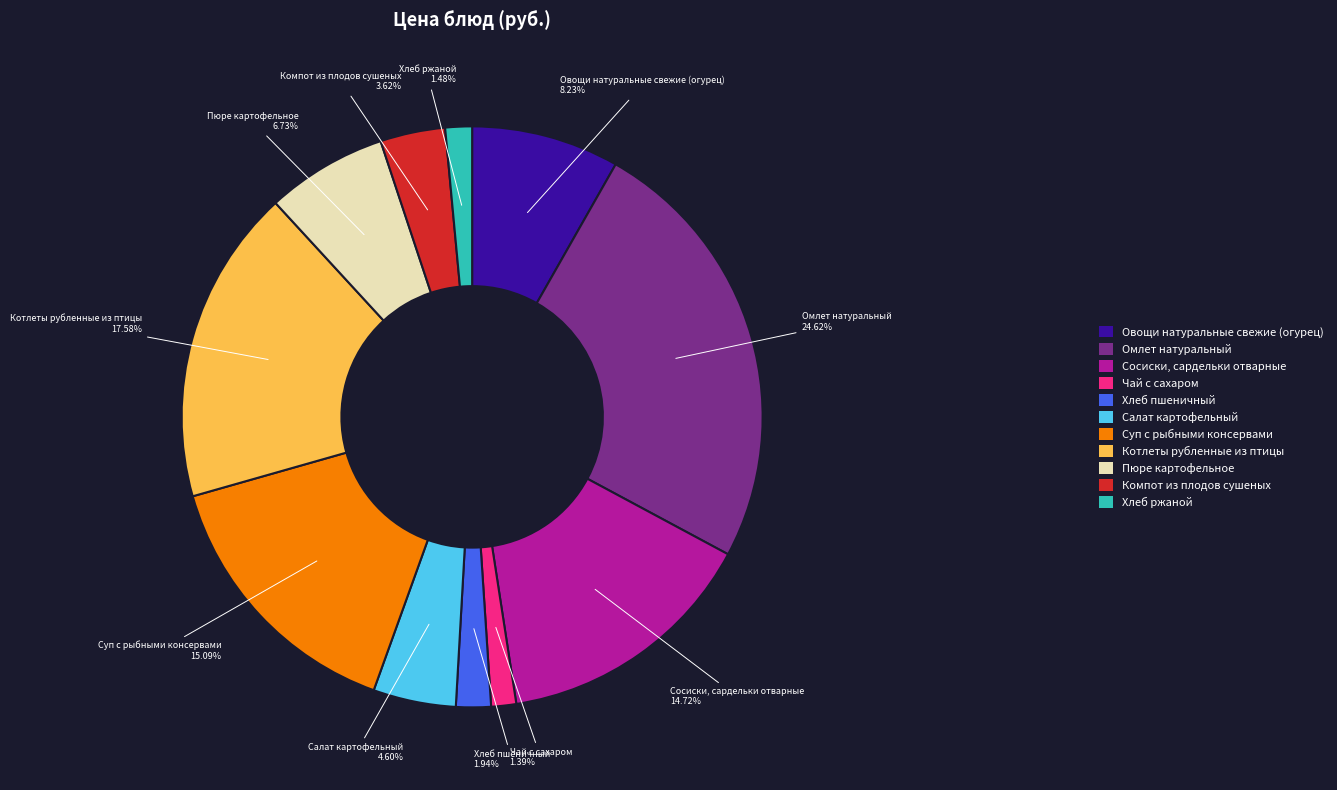

To the nearest percent, what is the combined percentage of Сосиски, сардельки отварные and Суп с рыбными консервами?

30%